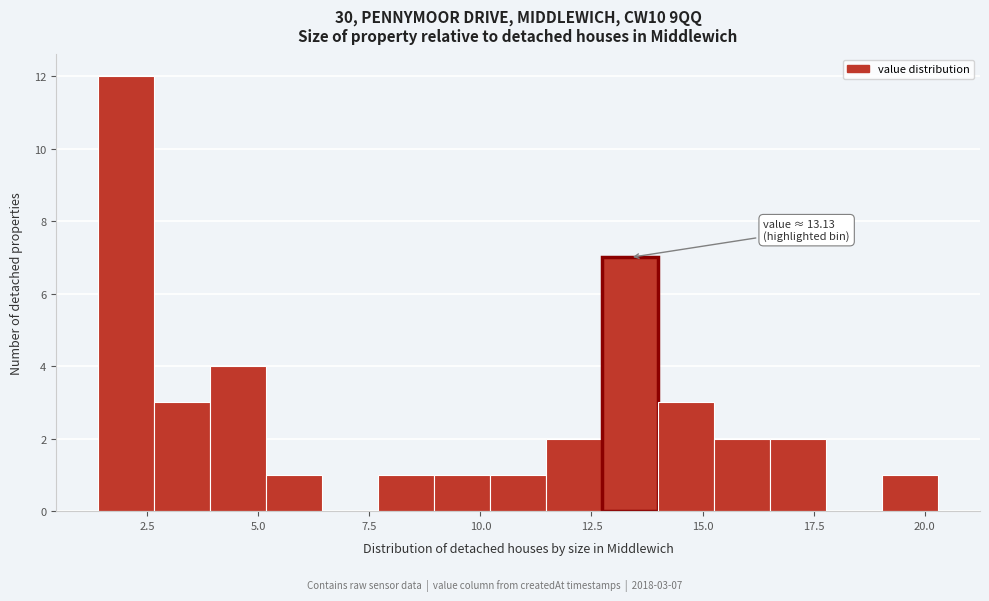

Read against the x-axis, roughly where is the centre of the tallest bar?

2.0